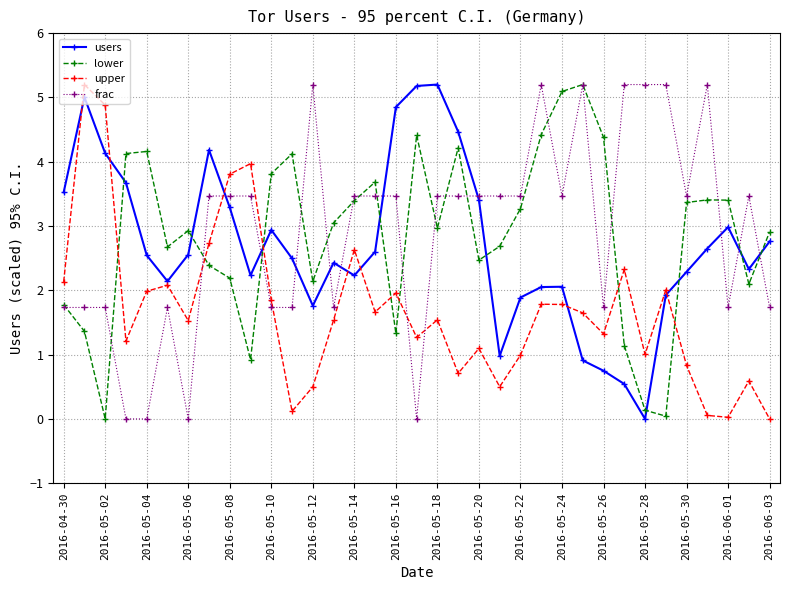

What is the value of the users point at the 23rd from the left?

1.9